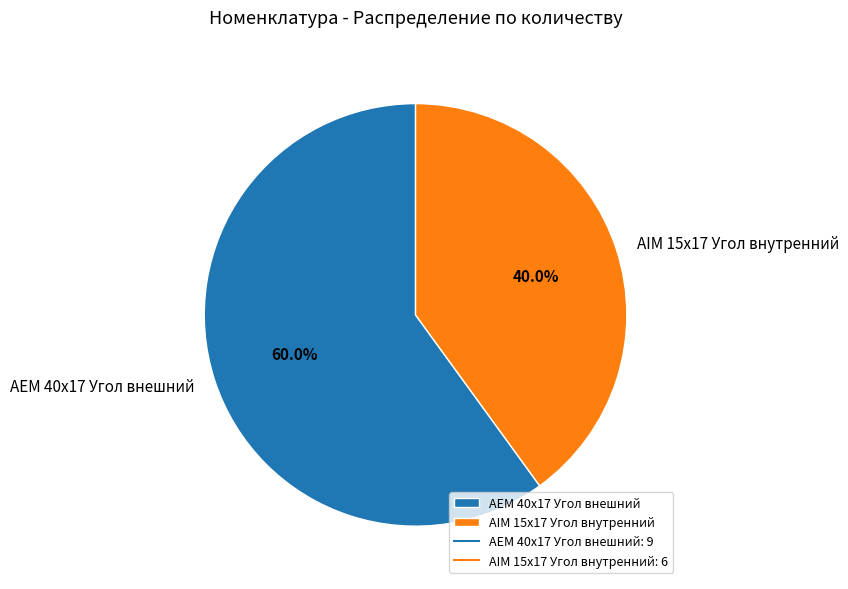

Which has a higher value, AIM 15x17 Угол внутренний or AEM 40x17 Угол внешний?

AEM 40x17 Угол внешний